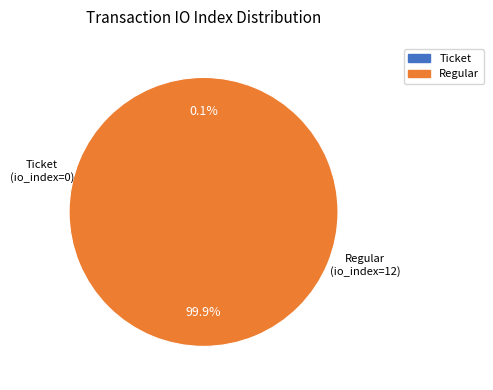

Is it true that Regular (io_index=12) is 99% of the pie?

False